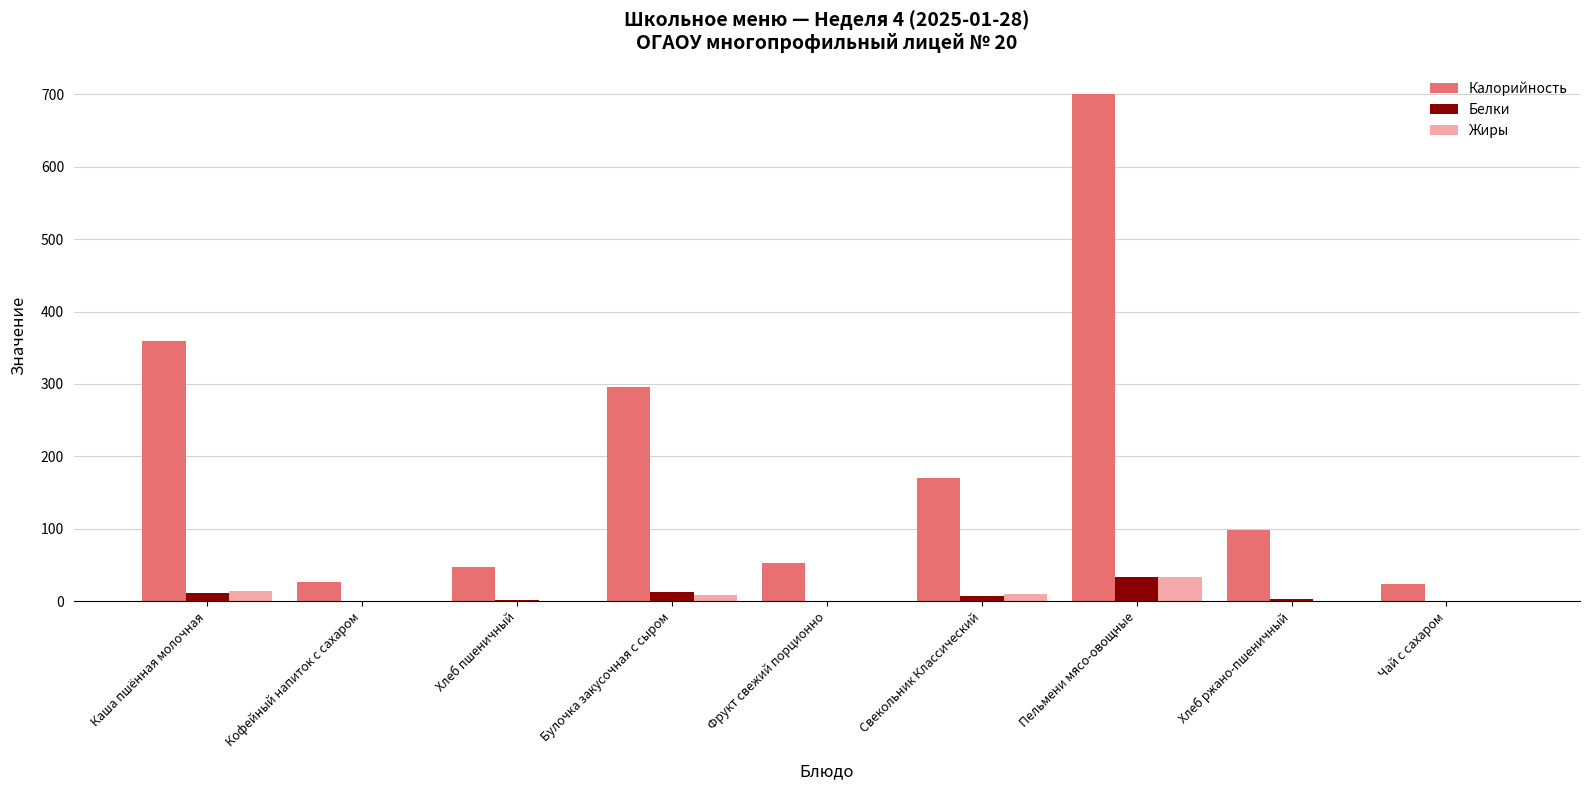

Which series has the largest total across all categories?

Калорийность